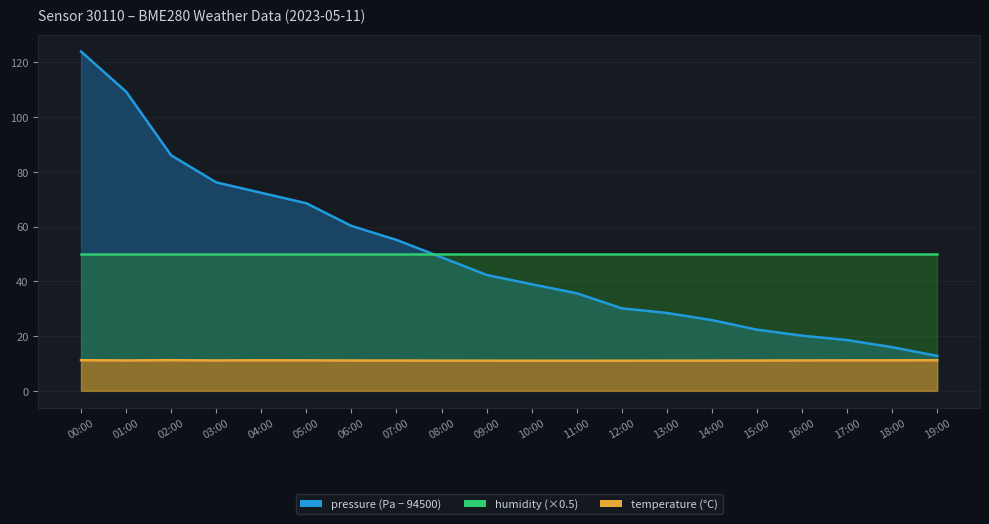

True or false: temperature and pressure cross at least once.

False